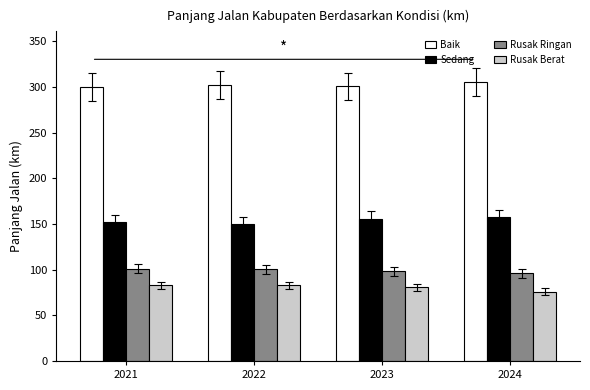

The Rusak Ringan series shows 133.0 at 2023. True or false?

False